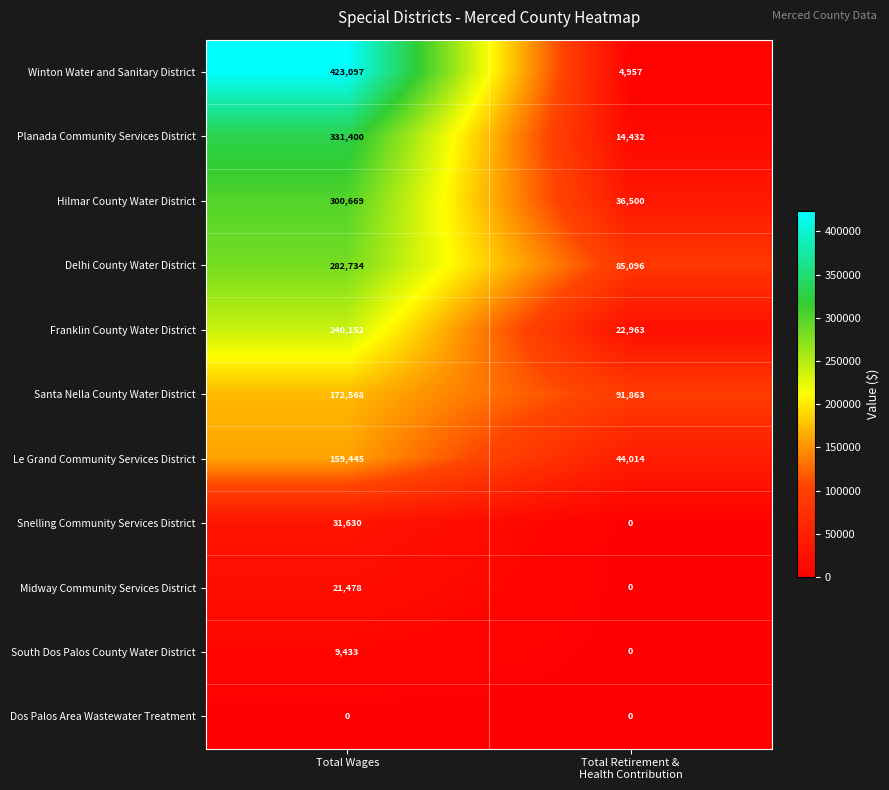

How many distinct data groups are displayed?

11